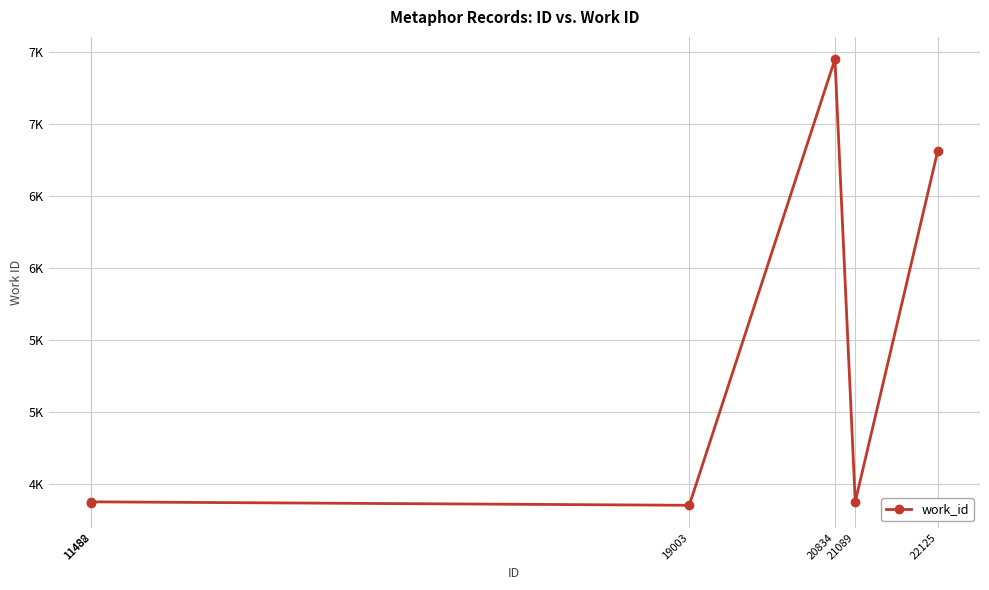

List the labels in order of value, smallest first.

19003, 11482, 11488, 21089, 22125, 20834